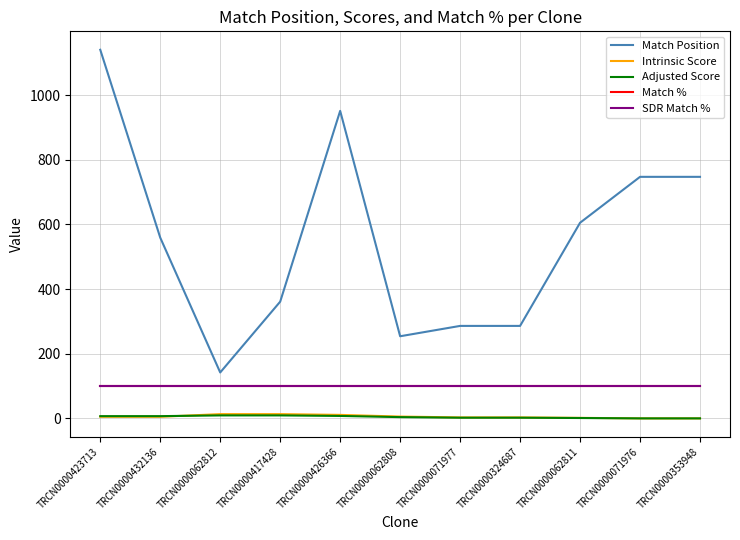

Reading right to left, what are all the values shown in this chart?

Match Position: 747.0	747.0	605.0	286.0	286.0	254.0	951.0	361.0	142.0	559.0	1140.0
Intrinsic Score: 0.0	0.0	1.6	3.0	3.0	5.6	10.8	13.2	13.2	5.0	5.0
Adjusted Score: 0.0	0.0	1.2	2.1	2.1	3.9	7.6	9.2	9.2	6.9	6.9
Match %: 100.0	100.0	100.0	100.0	100.0	100.0	100.0	100.0	100.0	100.0	100.0
SDR Match %: 100.0	100.0	100.0	100.0	100.0	100.0	100.0	100.0	100.0	100.0	100.0